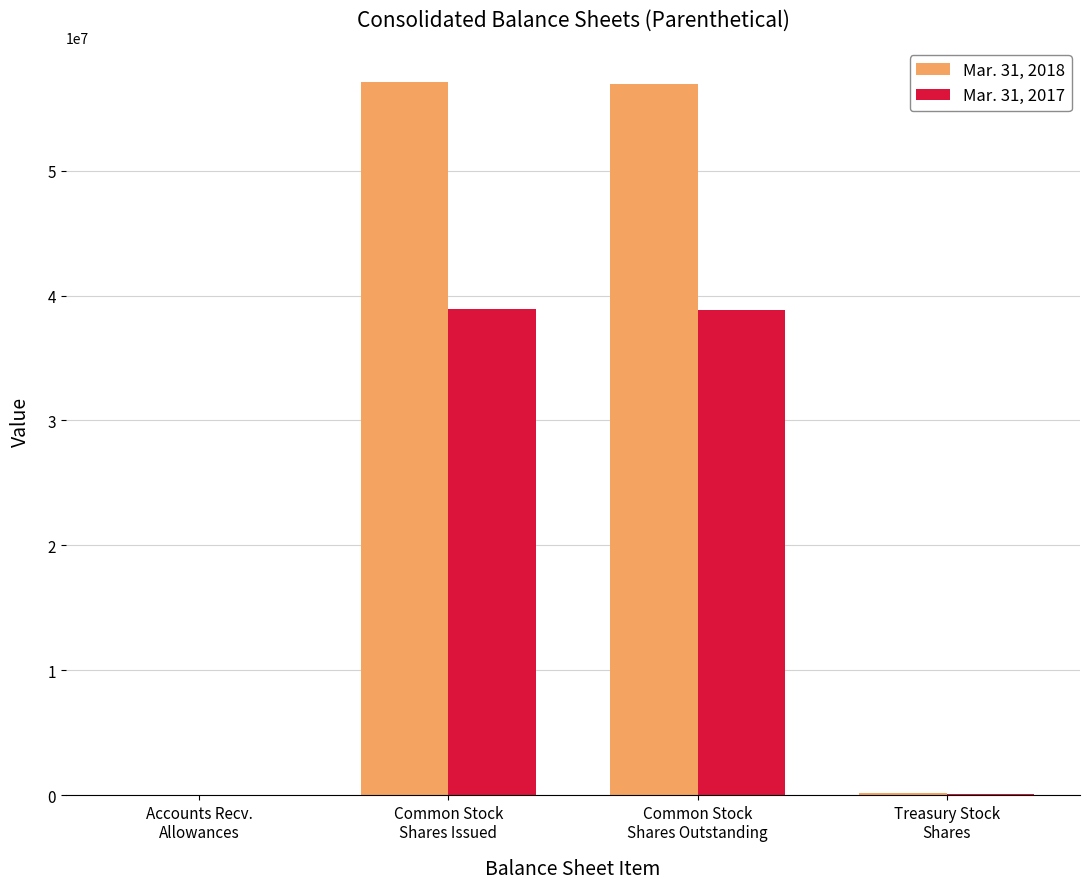

Which series has the largest total across all categories?

Mar. 31, 2018